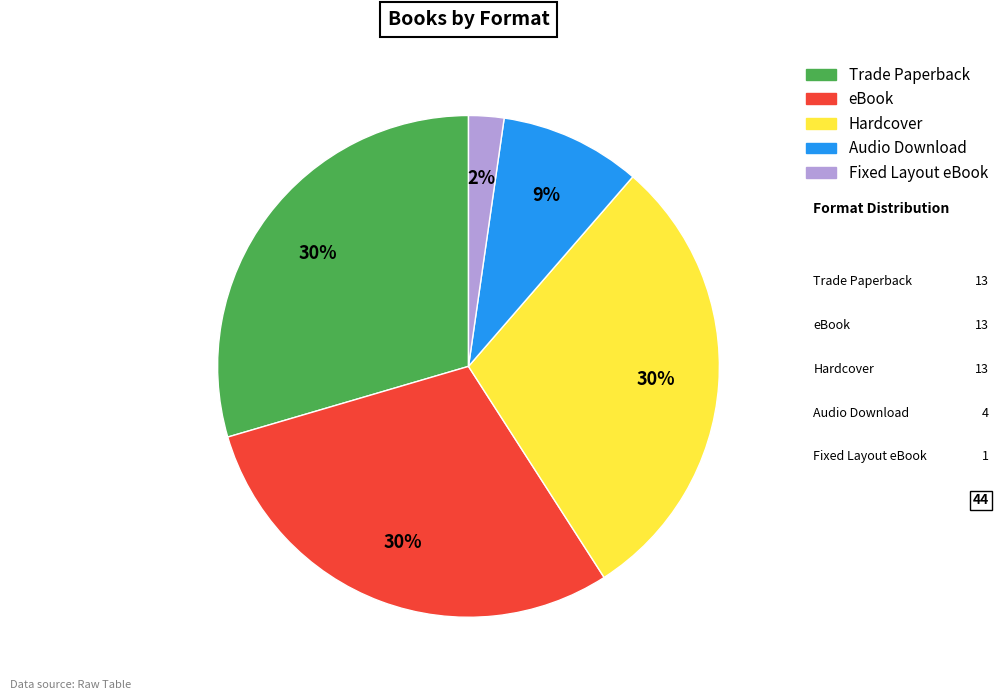

How many slices are in this pie chart?

5